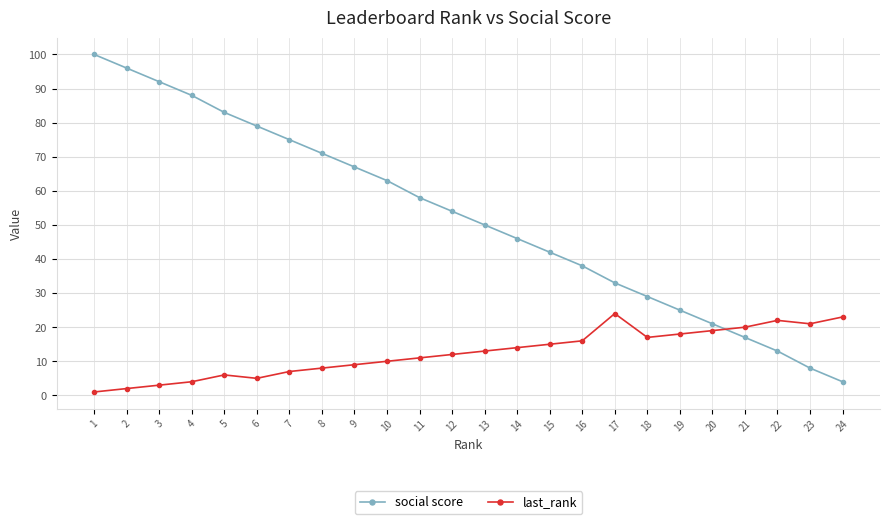

The social score series shows 13 at 22. True or false?

True